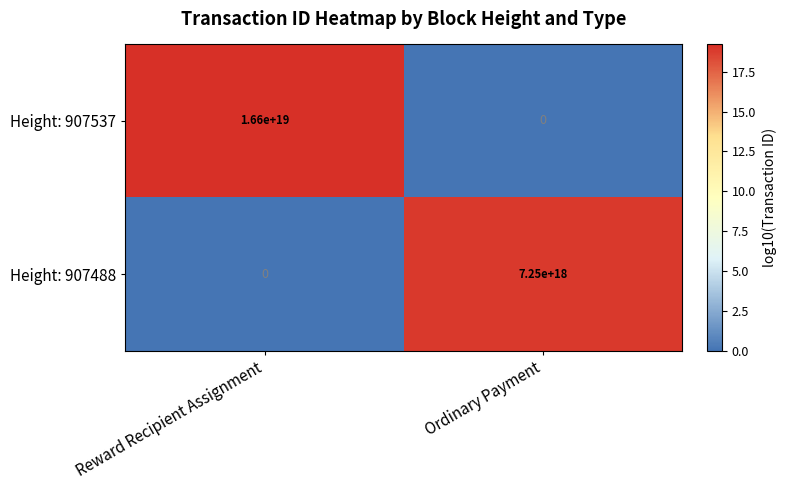

Which series has the largest total across all categories?

Height: 907537